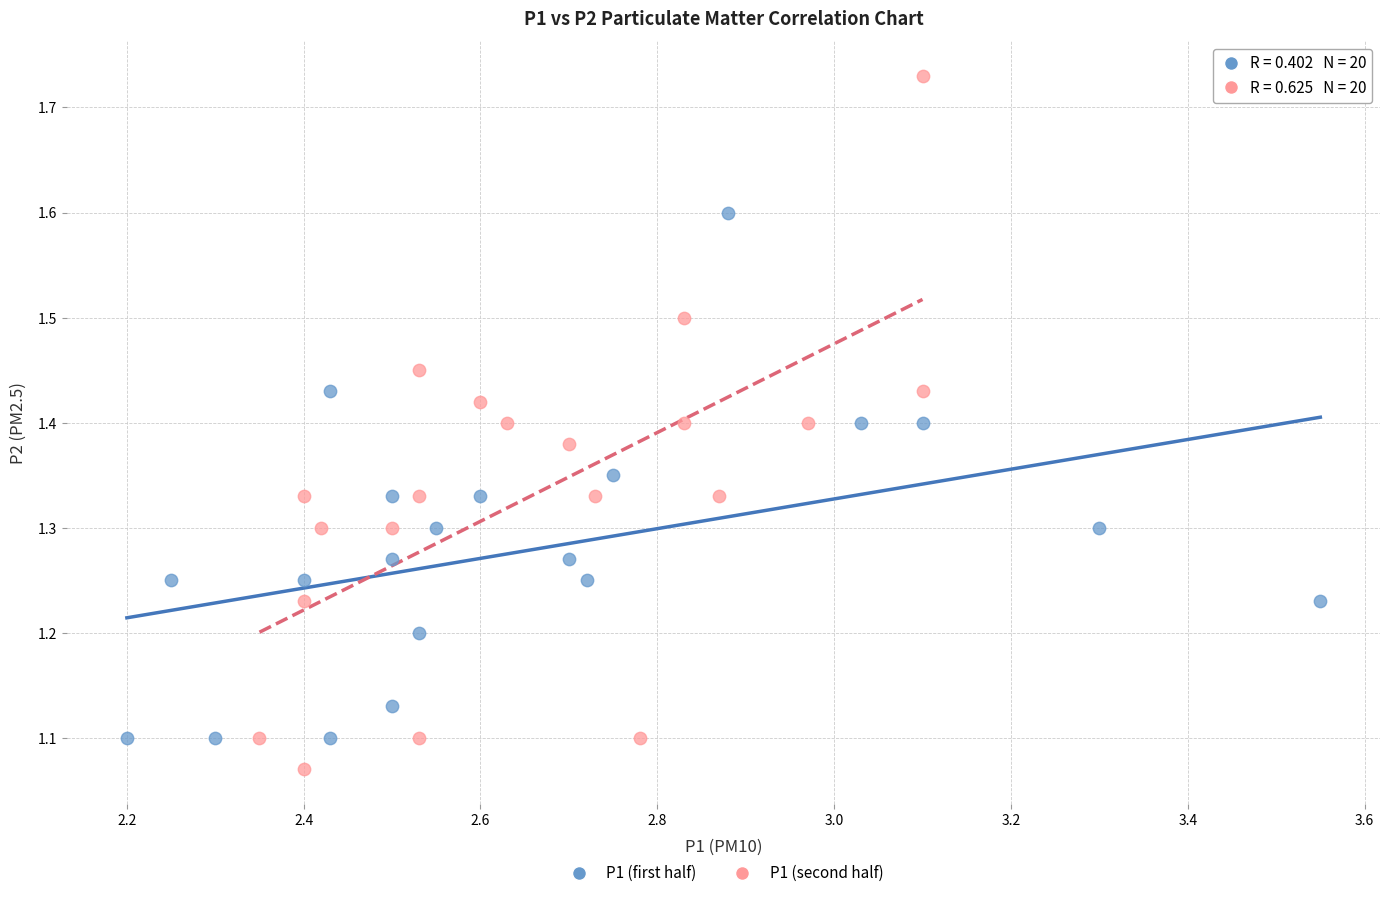

Which series contains the lowest Y value?

P1 (second half)